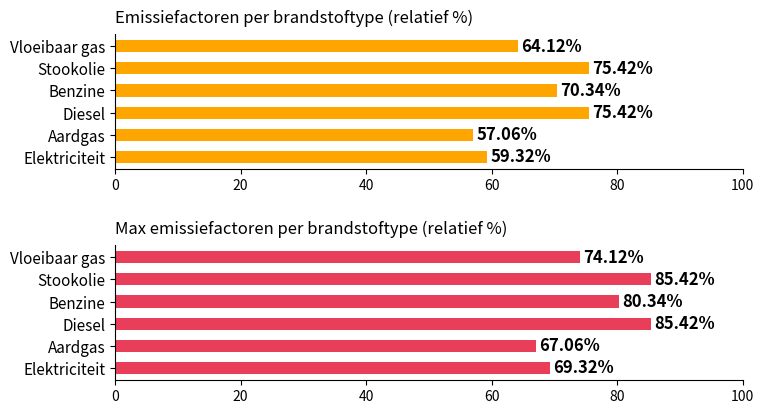

How many data points in Emissiefactor (relatief) are less than 70?

3